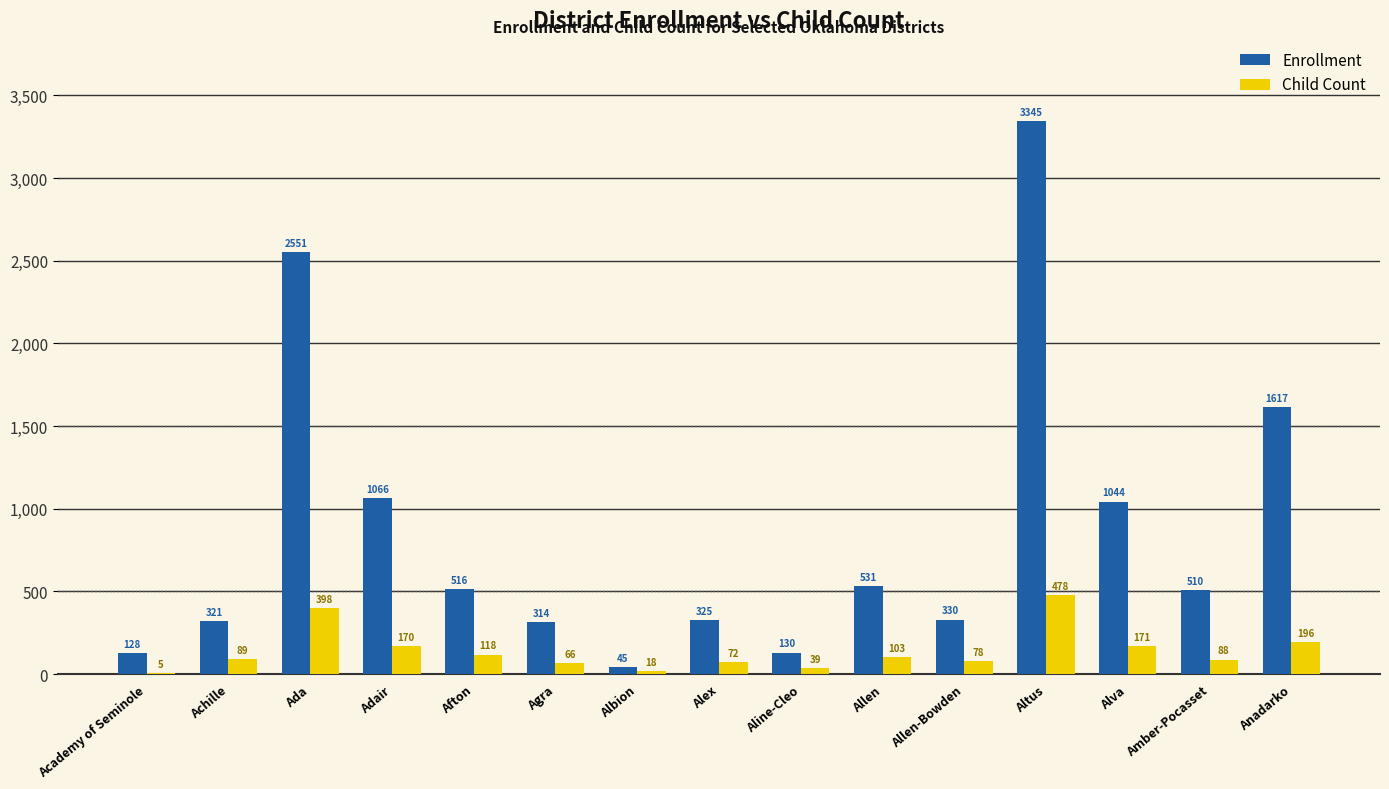

What is the sum of all Child Count values?

2089